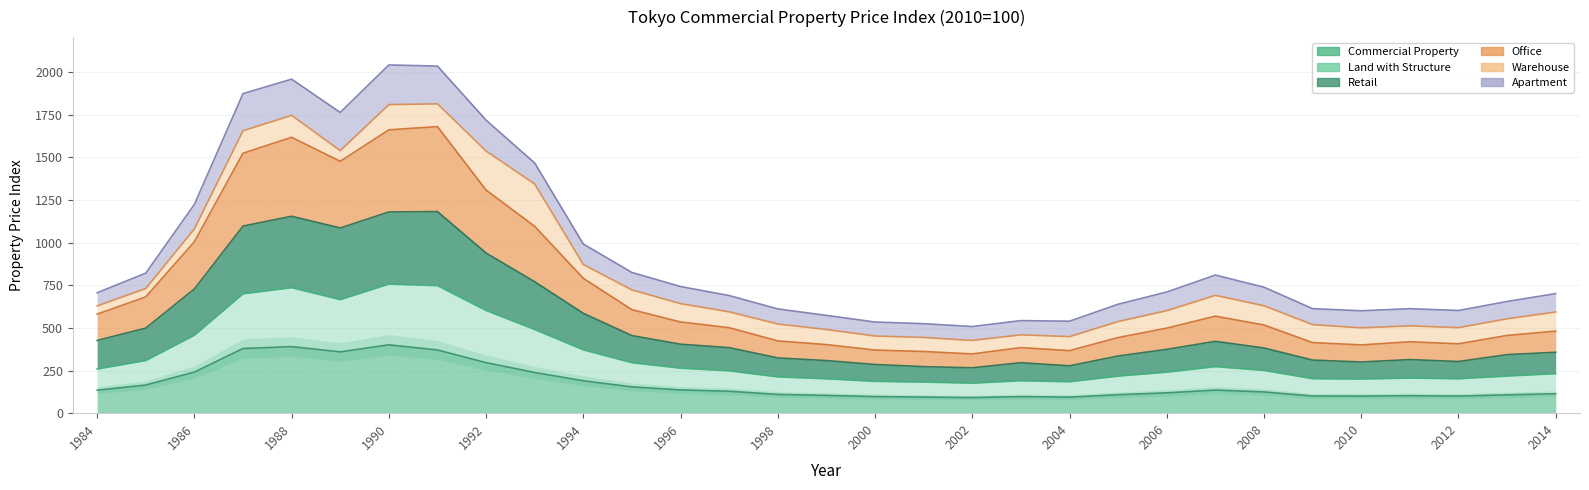

Which has a higher value, 2010 or 2002?

2010